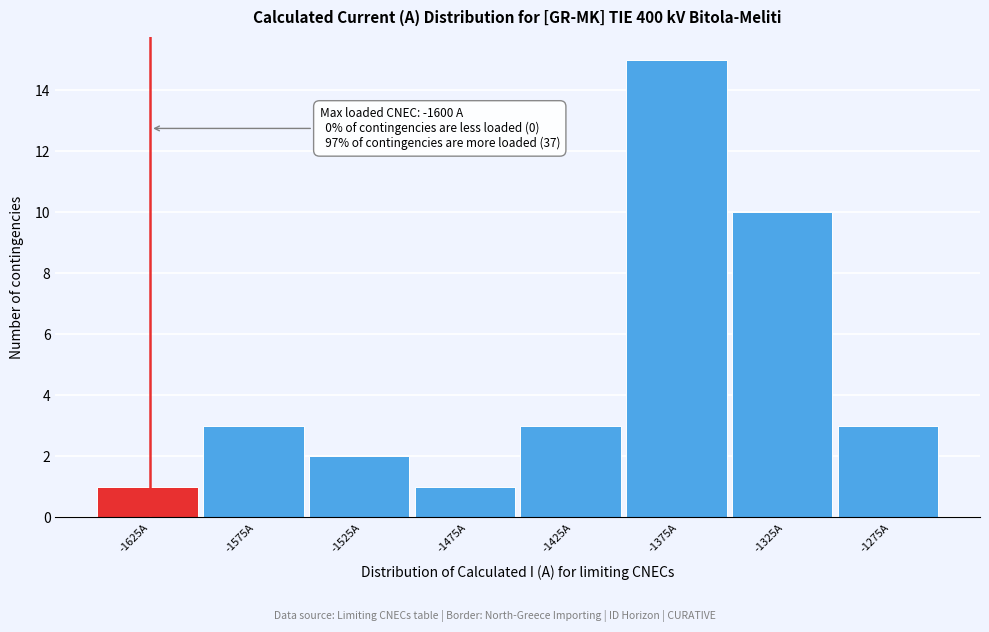

Reading right to left, list all the values displayed in this chart.

3	10	15	3	1	2	3	1